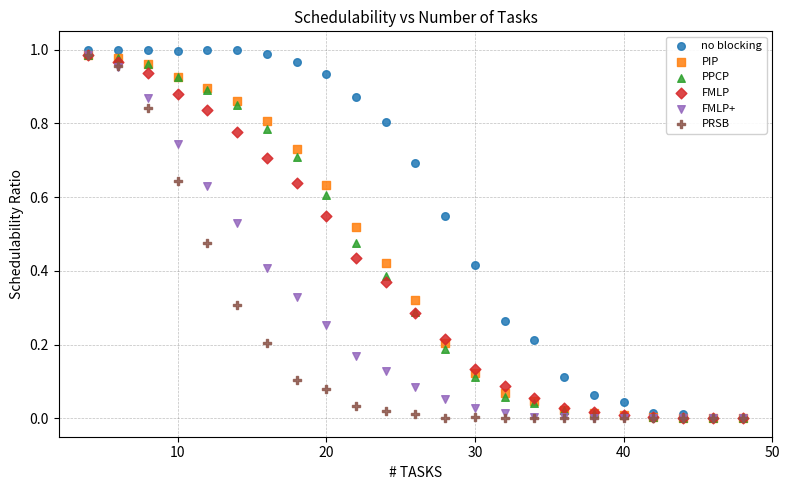

What are all the series names shown in the legend?

no blocking, PIP, PPCP, FMLP, FMLP+, PRSB